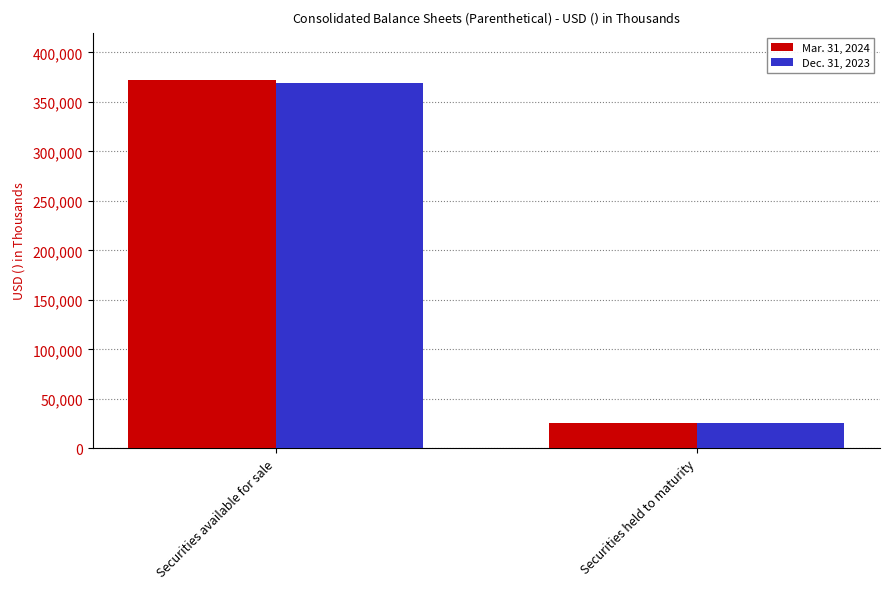

Does the chart contain any negative values?

No